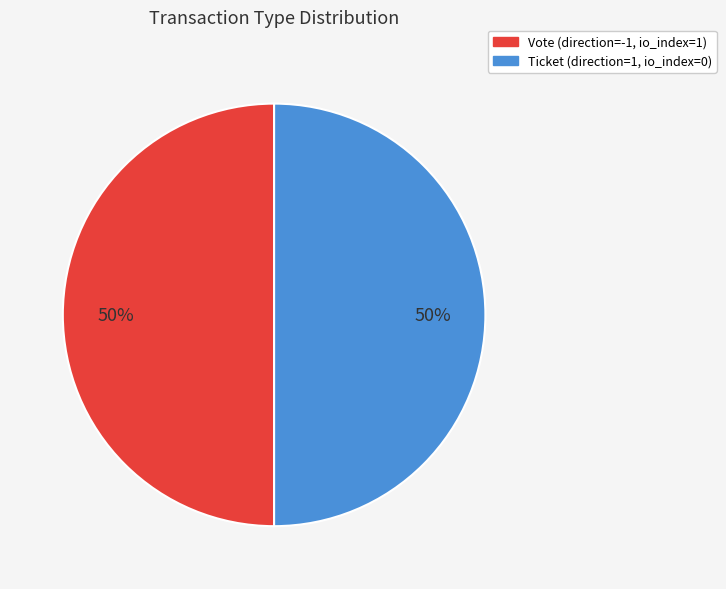

Count the number of slices in the pie.

2